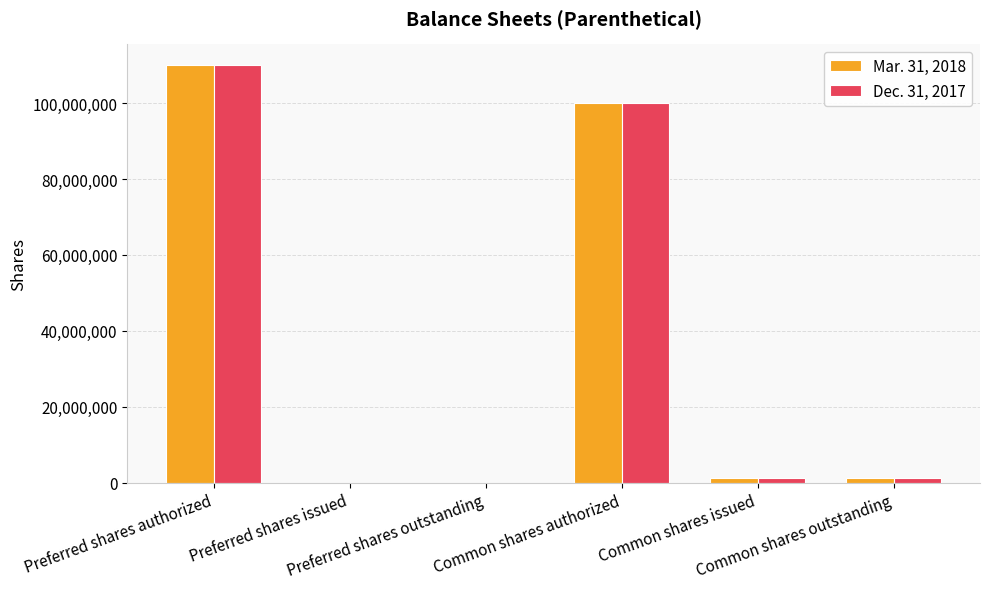

Is it true that Mar. 31, 2018 equals 39960268 at Preferred shares issued?

False